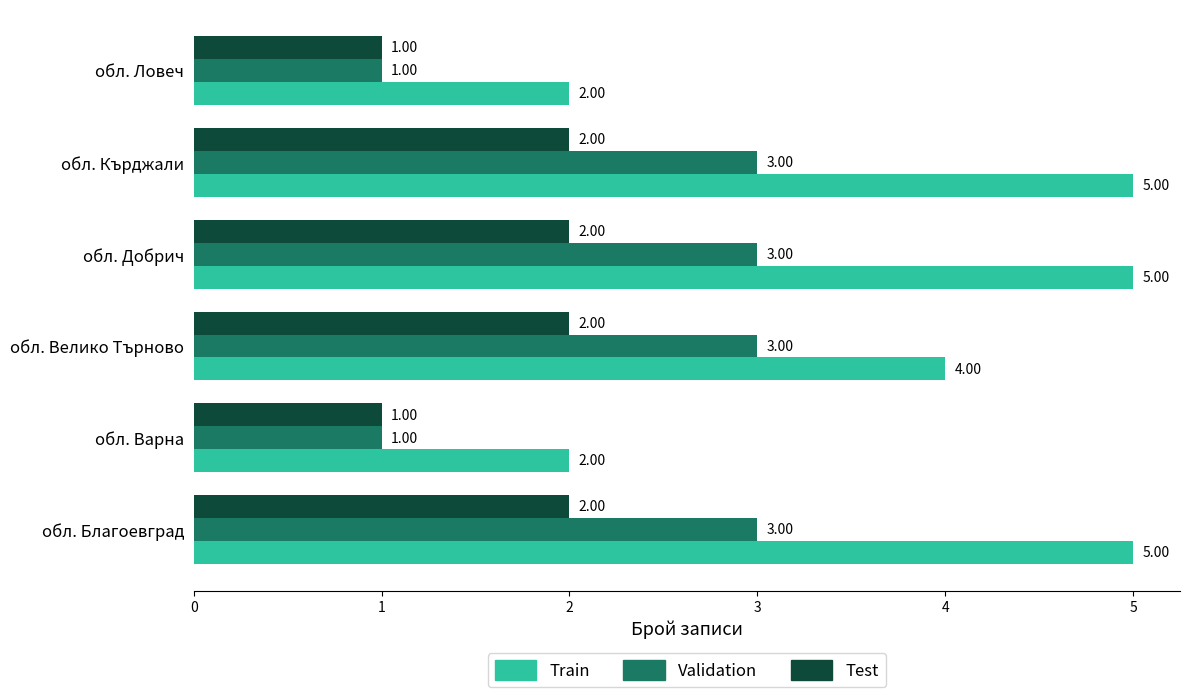

What is the sum of all Test values?

10